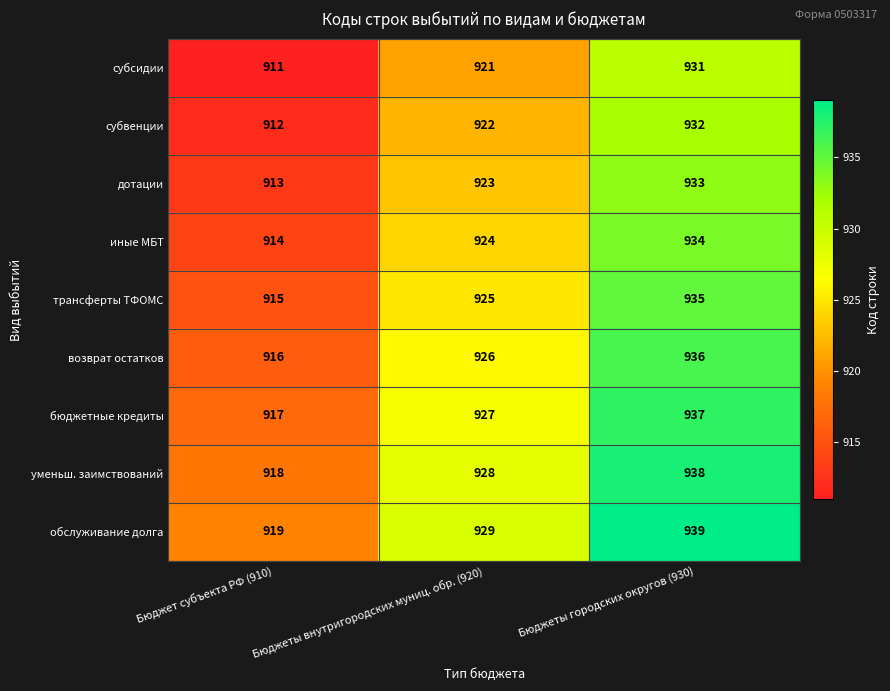

How many distinct data groups are displayed?

9